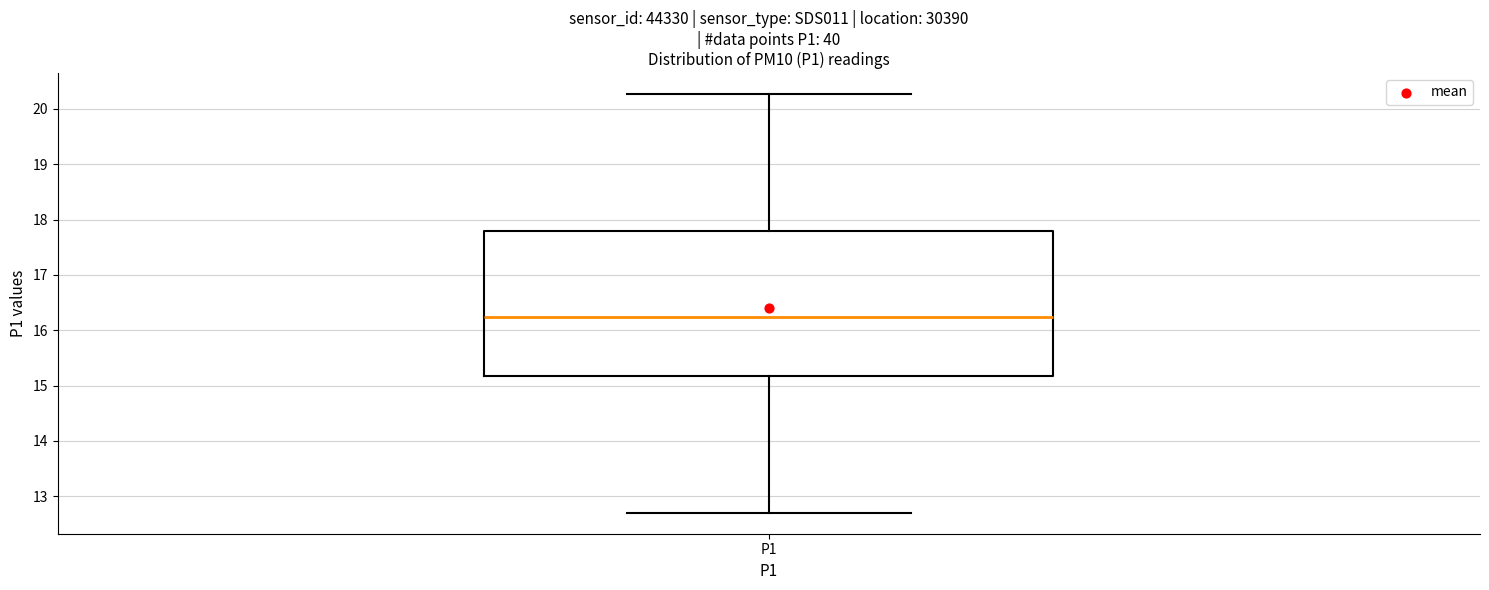

Transcribe this box plot: give where the median line is, the range the box spans, and where the two whiskers end, as read against the y-axis. The values are not printed on the chart, so give them approximately, as read against the axis.

median 16.2, box 15.2 to 17.8, whiskers 12.7 to 20.3